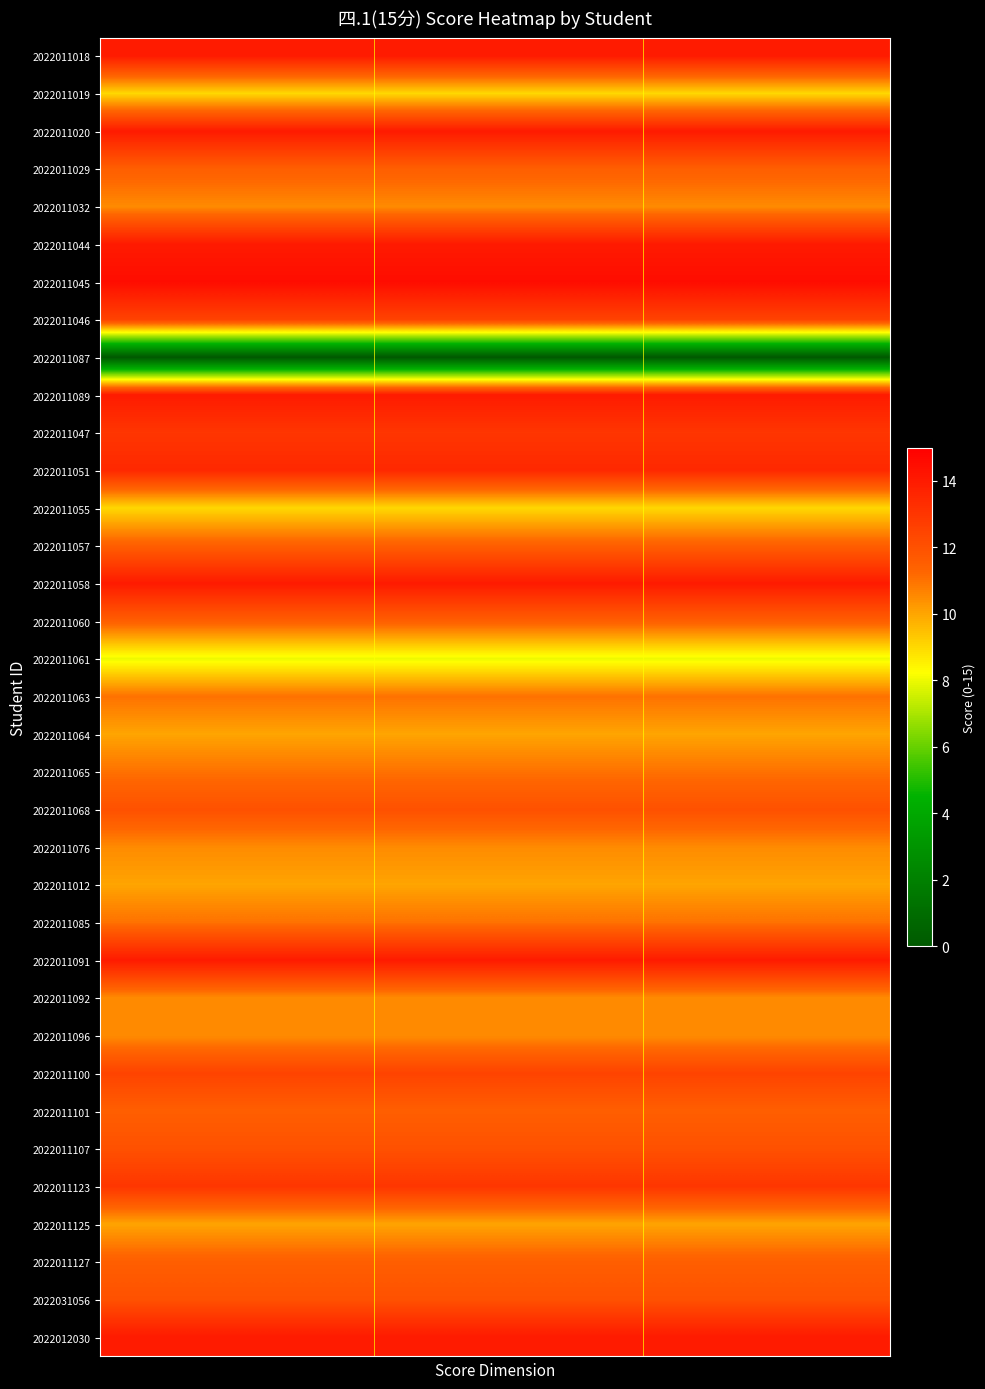

Reading left to right, what are all the values shown in this chart?

2022011018: 14.0	14.0	14.0	14.0	14.0	14.0	14.0	14.0	14.0	14.0	14.0	14.0	14.0	14.0	14.0	14.0	14.0	14.0	14.0	14.0	14.0	14.0	14.0	14.0	14.0	14.0	14.0	14.0	14.0	14.0
2022011019: 9.0	9.0	9.0	9.0	9.0	9.0	9.0	9.0	9.0	9.0	9.0	9.0	9.0	9.0	9.0	9.0	9.0	9.0	9.0	9.0	9.0	9.0	9.0	9.0	9.0	9.0	9.0	9.0	9.0	9.0
2022011020: 14.0	14.0	14.0	14.0	14.0	14.0	14.0	14.0	14.0	14.0	14.0	14.0	14.0	14.0	14.0	14.0	14.0	14.0	14.0	14.0	14.0	14.0	14.0	14.0	14.0	14.0	14.0	14.0	14.0	14.0
2022011029: 11.5	11.5	11.5	11.5	11.5	11.5	11.5	11.5	11.5	11.5	11.5	11.5	11.5	11.5	11.5	11.5	11.5	11.5	11.5	11.5	11.5	11.5	11.5	11.5	11.5	11.5	11.5	11.5	11.5	11.5
2022011032: 10.5	10.5	10.5	10.5	10.5	10.5	10.5	10.5	10.5	10.5	10.5	10.5	10.5	10.5	10.5	10.5	10.5	10.5	10.5	10.5	10.5	10.5	10.5	10.5	10.5	10.5	10.5	10.5	10.5	10.5
2022011044: 14.0	14.0	14.0	14.0	14.0	14.0	14.0	14.0	14.0	14.0	14.0	14.0	14.0	14.0	14.0	14.0	14.0	14.0	14.0	14.0	14.0	14.0	14.0	14.0	14.0	14.0	14.0	14.0	14.0	14.0
2022011045: 14.5	14.5	14.5	14.5	14.5	14.5	14.5	14.5	14.5	14.5	14.5	14.5	14.5	14.5	14.5	14.5	14.5	14.5	14.5	14.5	14.5	14.5	14.5	14.5	14.5	14.5	14.5	14.5	14.5	14.5
2022011046: 12.5	12.5	12.5	12.5	12.5	12.5	12.5	12.5	12.5	12.5	12.5	12.5	12.5	12.5	12.5	12.5	12.5	12.5	12.5	12.5	12.5	12.5	12.5	12.5	12.5	12.5	12.5	12.5	12.5	12.5
2022011087: 0.0	0.0	0.0	0.0	0.0	0.0	0.0	0.0	0.0	0.0	0.0	0.0	0.0	0.0	0.0	0.0	0.0	0.0	0.0	0.0	0.0	0.0	0.0	0.0	0.0	0.0	0.0	0.0	0.0	0.0
2022011089: 14.0	14.0	14.0	14.0	14.0	14.0	14.0	14.0	14.0	14.0	14.0	14.0	14.0	14.0	14.0	14.0	14.0	14.0	14.0	14.0	14.0	14.0	14.0	14.0	14.0	14.0	14.0	14.0	14.0	14.0
2022011047: 13.0	13.0	13.0	13.0	13.0	13.0	13.0	13.0	13.0	13.0	13.0	13.0	13.0	13.0	13.0	13.0	13.0	13.0	13.0	13.0	13.0	13.0	13.0	13.0	13.0	13.0	13.0	13.0	13.0	13.0
2022011051: 13.5	13.5	13.5	13.5	13.5	13.5	13.5	13.5	13.5	13.5	13.5	13.5	13.5	13.5	13.5	13.5	13.5	13.5	13.5	13.5	13.5	13.5	13.5	13.5	13.5	13.5	13.5	13.5	13.5	13.5
2022011055: 9.0	9.0	9.0	9.0	9.0	9.0	9.0	9.0	9.0	9.0	9.0	9.0	9.0	9.0	9.0	9.0	9.0	9.0	9.0	9.0	9.0	9.0	9.0	9.0	9.0	9.0	9.0	9.0	9.0	9.0
2022011057: 11.5	11.5	11.5	11.5	11.5	11.5	11.5	11.5	11.5	11.5	11.5	11.5	11.5	11.5	11.5	11.5	11.5	11.5	11.5	11.5	11.5	11.5	11.5	11.5	11.5	11.5	11.5	11.5	11.5	11.5
2022011058: 14.0	14.0	14.0	14.0	14.0	14.0	14.0	14.0	14.0	14.0	14.0	14.0	14.0	14.0	14.0	14.0	14.0	14.0	14.0	14.0	14.0	14.0	14.0	14.0	14.0	14.0	14.0	14.0	14.0	14.0
2022011060: 11.5	11.5	11.5	11.5	11.5	11.5	11.5	11.5	11.5	11.5	11.5	11.5	11.5	11.5	11.5	11.5	11.5	11.5	11.5	11.5	11.5	11.5	11.5	11.5	11.5	11.5	11.5	11.5	11.5	11.5
2022011061: 8.0	8.0	8.0	8.0	8.0	8.0	8.0	8.0	8.0	8.0	8.0	8.0	8.0	8.0	8.0	8.0	8.0	8.0	8.0	8.0	8.0	8.0	8.0	8.0	8.0	8.0	8.0	8.0	8.0	8.0
2022011063: 11.0	11.0	11.0	11.0	11.0	11.0	11.0	11.0	11.0	11.0	11.0	11.0	11.0	11.0	11.0	11.0	11.0	11.0	11.0	11.0	11.0	11.0	11.0	11.0	11.0	11.0	11.0	11.0	11.0	11.0
2022011064: 10.0	10.0	10.0	10.0	10.0	10.0	10.0	10.0	10.0	10.0	10.0	10.0	10.0	10.0	10.0	10.0	10.0	10.0	10.0	10.0	10.0	10.0	10.0	10.0	10.0	10.0	10.0	10.0	10.0	10.0
2022011065: 11.0	11.0	11.0	11.0	11.0	11.0	11.0	11.0	11.0	11.0	11.0	11.0	11.0	11.0	11.0	11.0	11.0	11.0	11.0	11.0	11.0	11.0	11.0	11.0	11.0	11.0	11.0	11.0	11.0	11.0
2022011068: 12.0	12.0	12.0	12.0	12.0	12.0	12.0	12.0	12.0	12.0	12.0	12.0	12.0	12.0	12.0	12.0	12.0	12.0	12.0	12.0	12.0	12.0	12.0	12.0	12.0	12.0	12.0	12.0	12.0	12.0
2022011076: 10.5	10.5	10.5	10.5	10.5	10.5	10.5	10.5	10.5	10.5	10.5	10.5	10.5	10.5	10.5	10.5	10.5	10.5	10.5	10.5	10.5	10.5	10.5	10.5	10.5	10.5	10.5	10.5	10.5	10.5
2022011012: 10.0	10.0	10.0	10.0	10.0	10.0	10.0	10.0	10.0	10.0	10.0	10.0	10.0	10.0	10.0	10.0	10.0	10.0	10.0	10.0	10.0	10.0	10.0	10.0	10.0	10.0	10.0	10.0	10.0	10.0
2022011085: 11.0	11.0	11.0	11.0	11.0	11.0	11.0	11.0	11.0	11.0	11.0	11.0	11.0	11.0	11.0	11.0	11.0	11.0	11.0	11.0	11.0	11.0	11.0	11.0	11.0	11.0	11.0	11.0	11.0	11.0
2022011091: 14.0	14.0	14.0	14.0	14.0	14.0	14.0	14.0	14.0	14.0	14.0	14.0	14.0	14.0	14.0	14.0	14.0	14.0	14.0	14.0	14.0	14.0	14.0	14.0	14.0	14.0	14.0	14.0	14.0	14.0
2022011092: 10.5	10.5	10.5	10.5	10.5	10.5	10.5	10.5	10.5	10.5	10.5	10.5	10.5	10.5	10.5	10.5	10.5	10.5	10.5	10.5	10.5	10.5	10.5	10.5	10.5	10.5	10.5	10.5	10.5	10.5
2022011096: 10.5	10.5	10.5	10.5	10.5	10.5	10.5	10.5	10.5	10.5	10.5	10.5	10.5	10.5	10.5	10.5	10.5	10.5	10.5	10.5	10.5	10.5	10.5	10.5	10.5	10.5	10.5	10.5	10.5	10.5
2022011100: 12.5	12.5	12.5	12.5	12.5	12.5	12.5	12.5	12.5	12.5	12.5	12.5	12.5	12.5	12.5	12.5	12.5	12.5	12.5	12.5	12.5	12.5	12.5	12.5	12.5	12.5	12.5	12.5	12.5	12.5
2022011101: 11.5	11.5	11.5	11.5	11.5	11.5	11.5	11.5	11.5	11.5	11.5	11.5	11.5	11.5	11.5	11.5	11.5	11.5	11.5	11.5	11.5	11.5	11.5	11.5	11.5	11.5	11.5	11.5	11.5	11.5
2022011107: 12.0	12.0	12.0	12.0	12.0	12.0	12.0	12.0	12.0	12.0	12.0	12.0	12.0	12.0	12.0	12.0	12.0	12.0	12.0	12.0	12.0	12.0	12.0	12.0	12.0	12.0	12.0	12.0	12.0	12.0
2022011123: 13.0	13.0	13.0	13.0	13.0	13.0	13.0	13.0	13.0	13.0	13.0	13.0	13.0	13.0	13.0	13.0	13.0	13.0	13.0	13.0	13.0	13.0	13.0	13.0	13.0	13.0	13.0	13.0	13.0	13.0
2022011125: 10.0	10.0	10.0	10.0	10.0	10.0	10.0	10.0	10.0	10.0	10.0	10.0	10.0	10.0	10.0	10.0	10.0	10.0	10.0	10.0	10.0	10.0	10.0	10.0	10.0	10.0	10.0	10.0	10.0	10.0
2022011127: 11.5	11.5	11.5	11.5	11.5	11.5	11.5	11.5	11.5	11.5	11.5	11.5	11.5	11.5	11.5	11.5	11.5	11.5	11.5	11.5	11.5	11.5	11.5	11.5	11.5	11.5	11.5	11.5	11.5	11.5
2022031056: 12.0	12.0	12.0	12.0	12.0	12.0	12.0	12.0	12.0	12.0	12.0	12.0	12.0	12.0	12.0	12.0	12.0	12.0	12.0	12.0	12.0	12.0	12.0	12.0	12.0	12.0	12.0	12.0	12.0	12.0
2022012030: 14.0	14.0	14.0	14.0	14.0	14.0	14.0	14.0	14.0	14.0	14.0	14.0	14.0	14.0	14.0	14.0	14.0	14.0	14.0	14.0	14.0	14.0	14.0	14.0	14.0	14.0	14.0	14.0	14.0	14.0